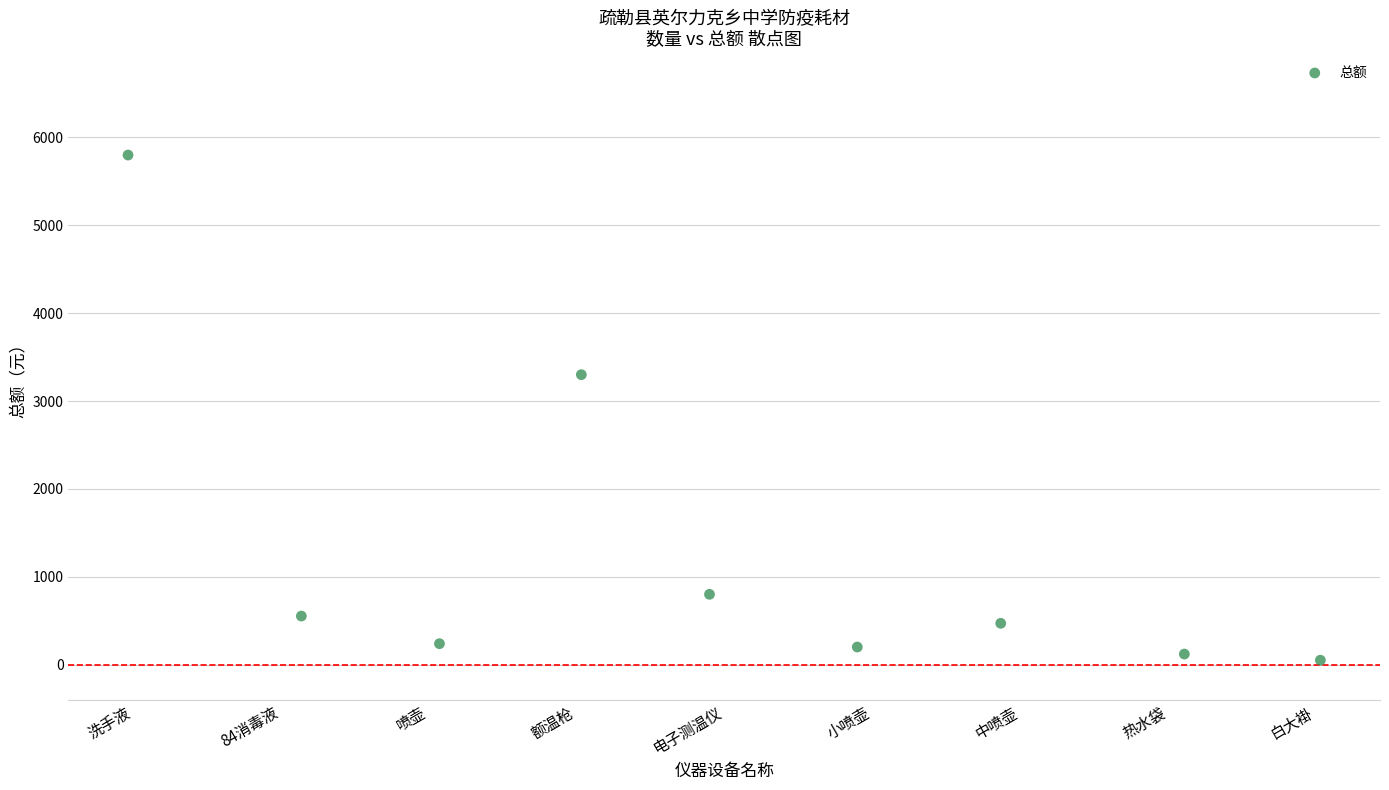

What is the range of Y values (max minus min)?

5750.0